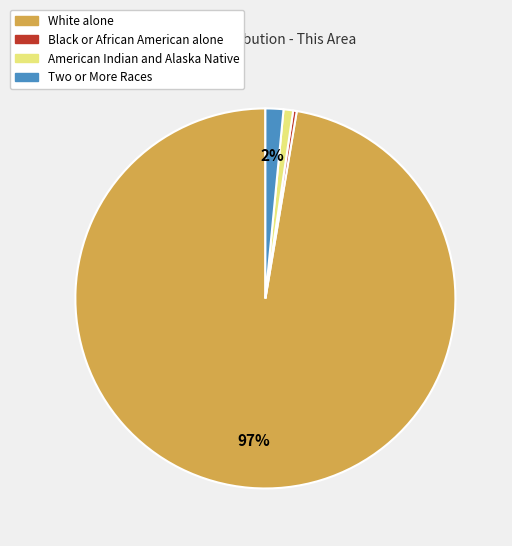

What is the largest slice in the pie chart?

White alone